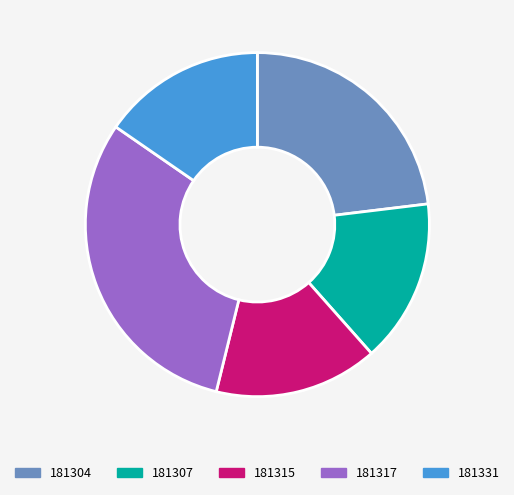

Do 181331 and 181307 together represent more than half of the pie?

No